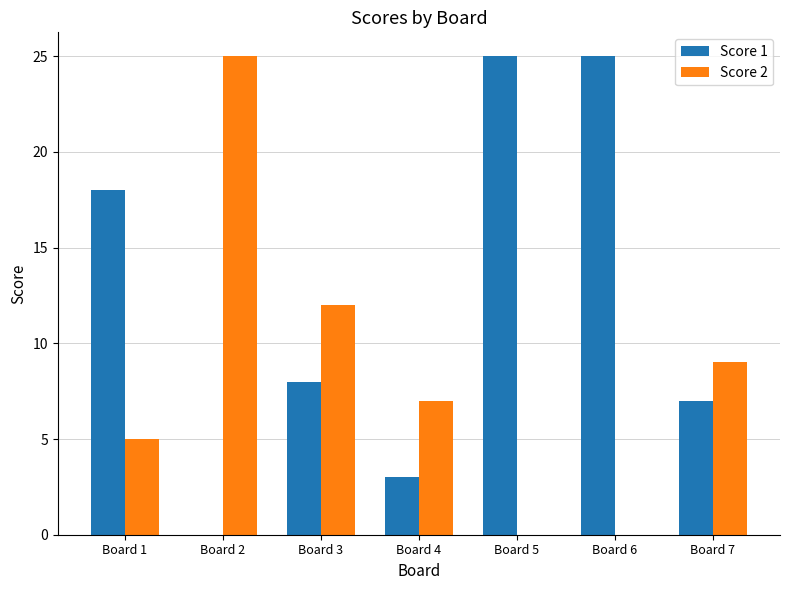

What is the total value across all series at Board 3?

20